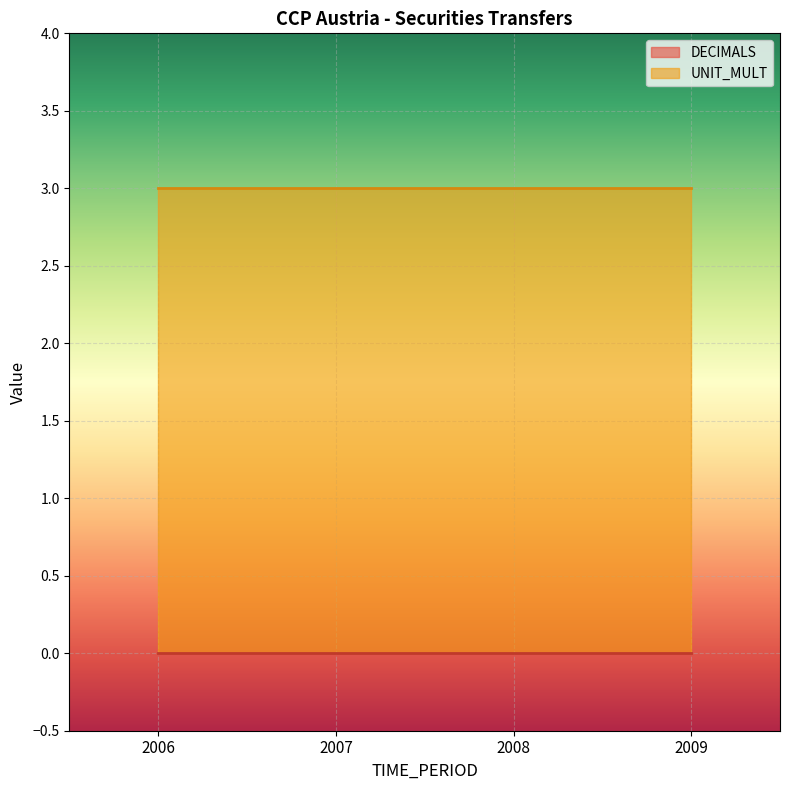

Is the value of DECIMALS at 2009 greater than the value of UNIT_MULT at 2006?

No